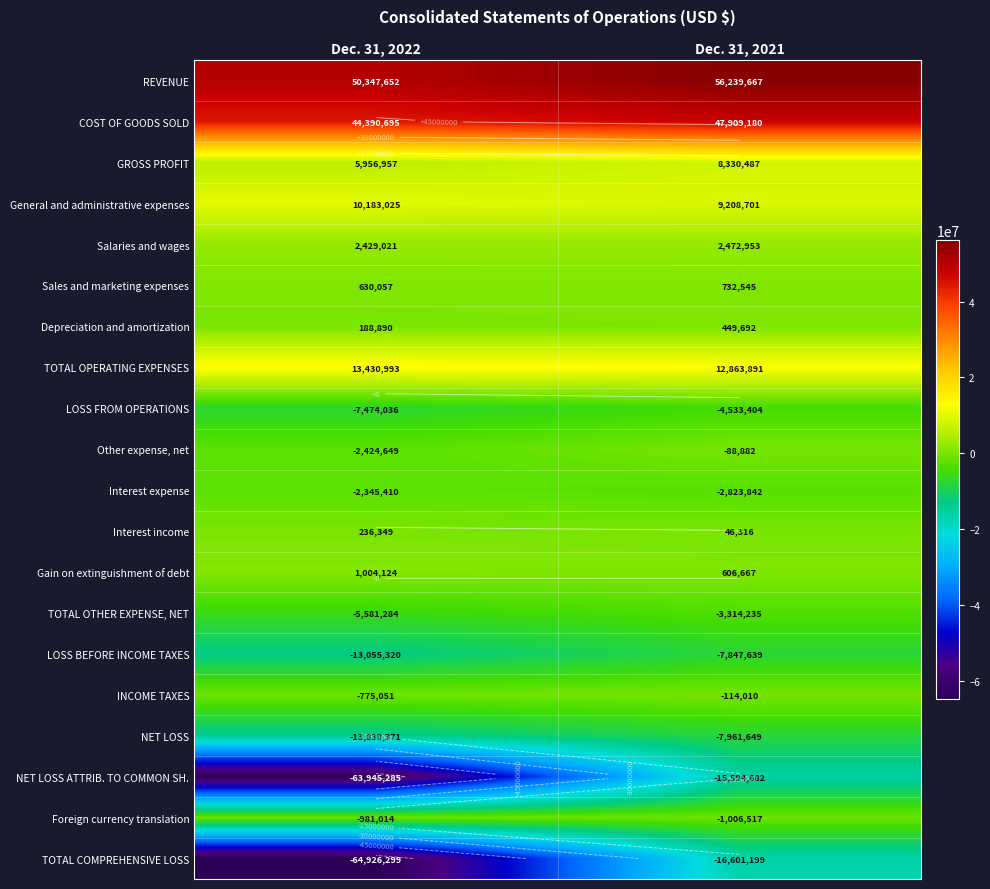

What is the sum of all Salaries and wages values?

4901974